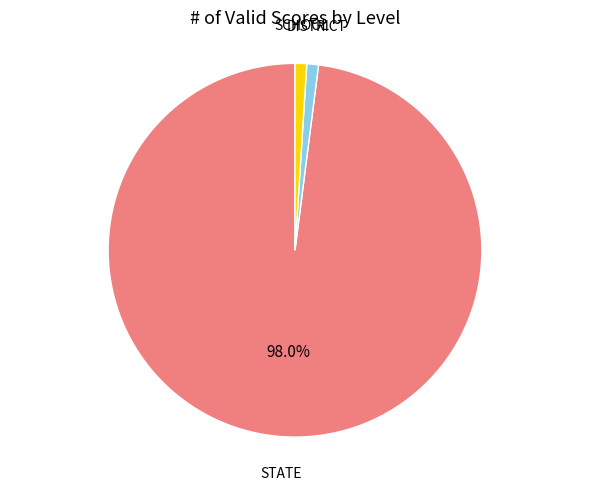

Is there any slice that represents more than half of the pie?

Yes